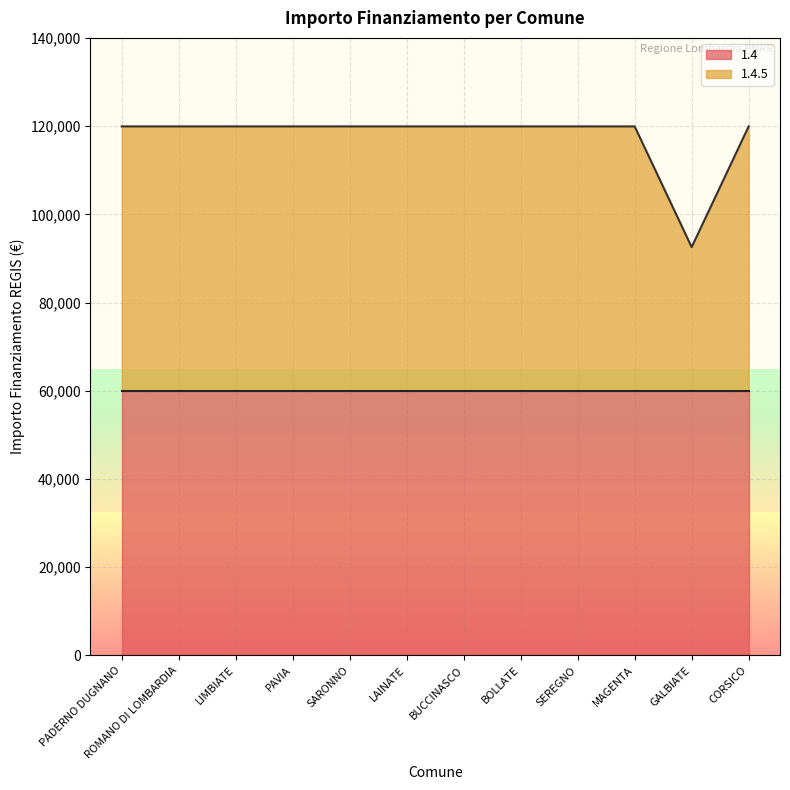

What is the label of the 12th point from the right?

PADERNO DUGNANO